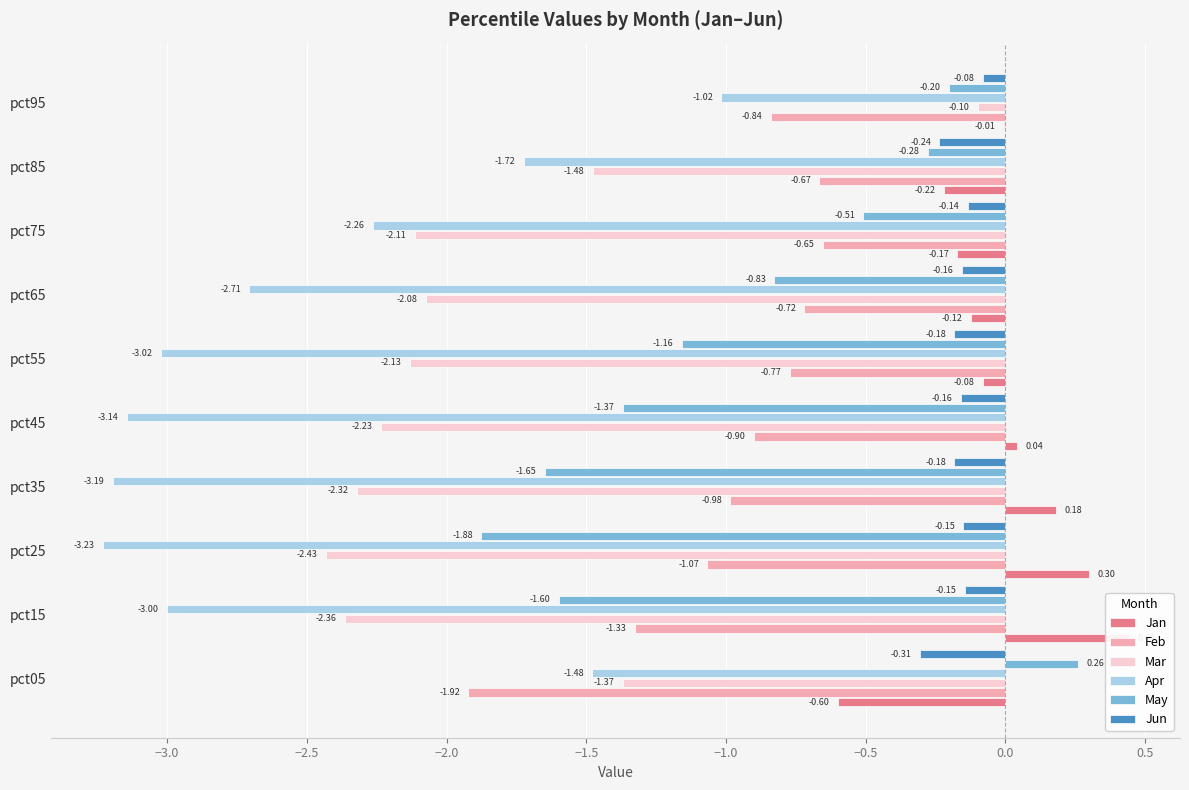

How many groups of bars are there?

10